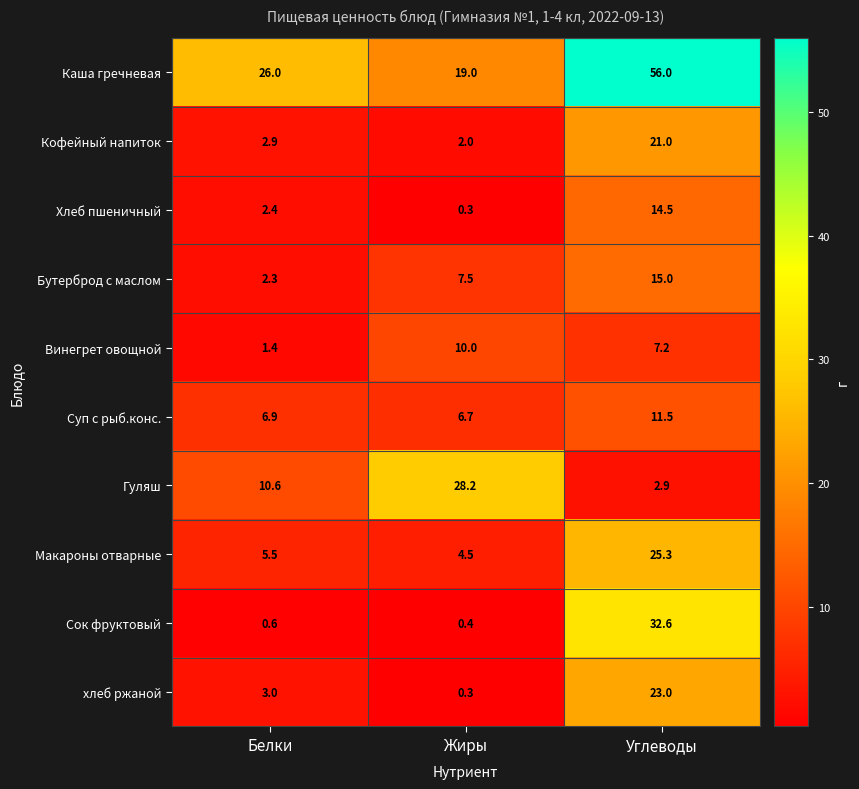

The Суп с рыб.конс. series shows 11.5 at Углеводы. True or false?

True